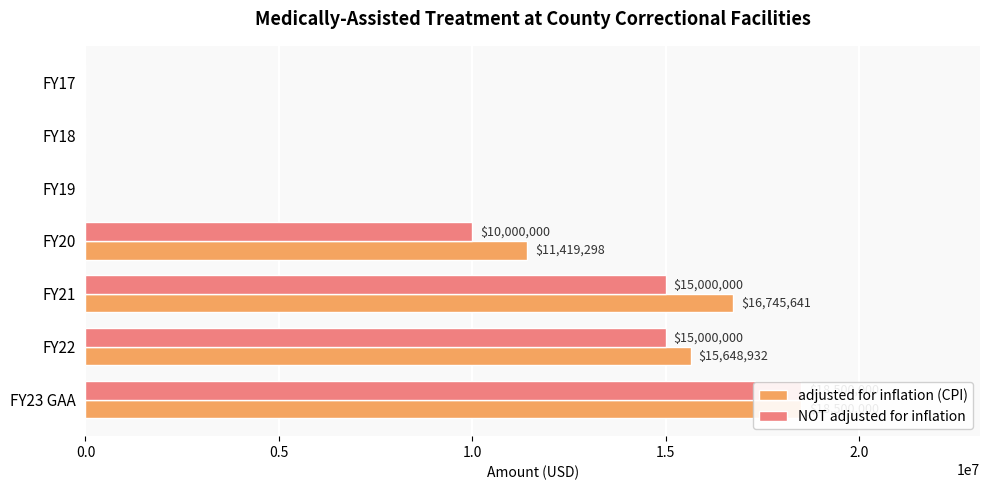

What is the sum of all NOT adjusted for inflation values?

58500000